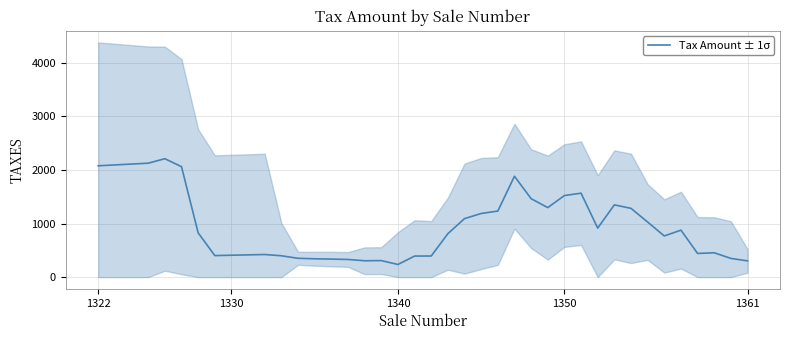

What is the lowest value of the Tax Amount ± 1σ series?

235.4